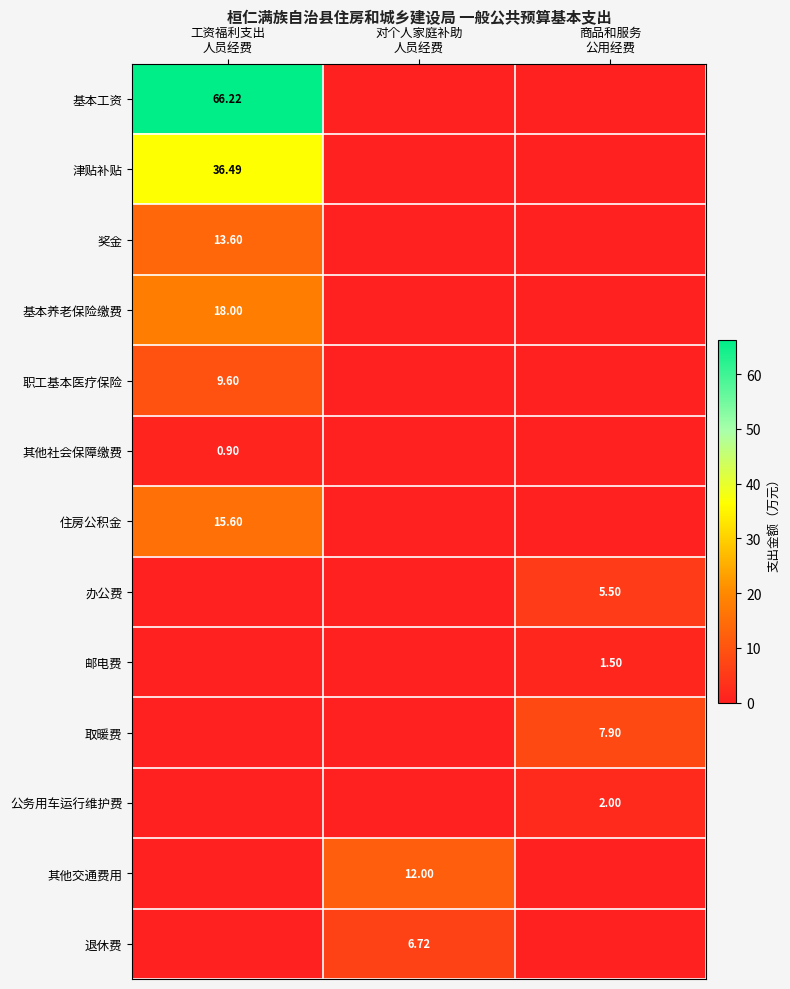

What value does the 其他交通费用 series have at 对个人家庭补助 人员经费?

12.0